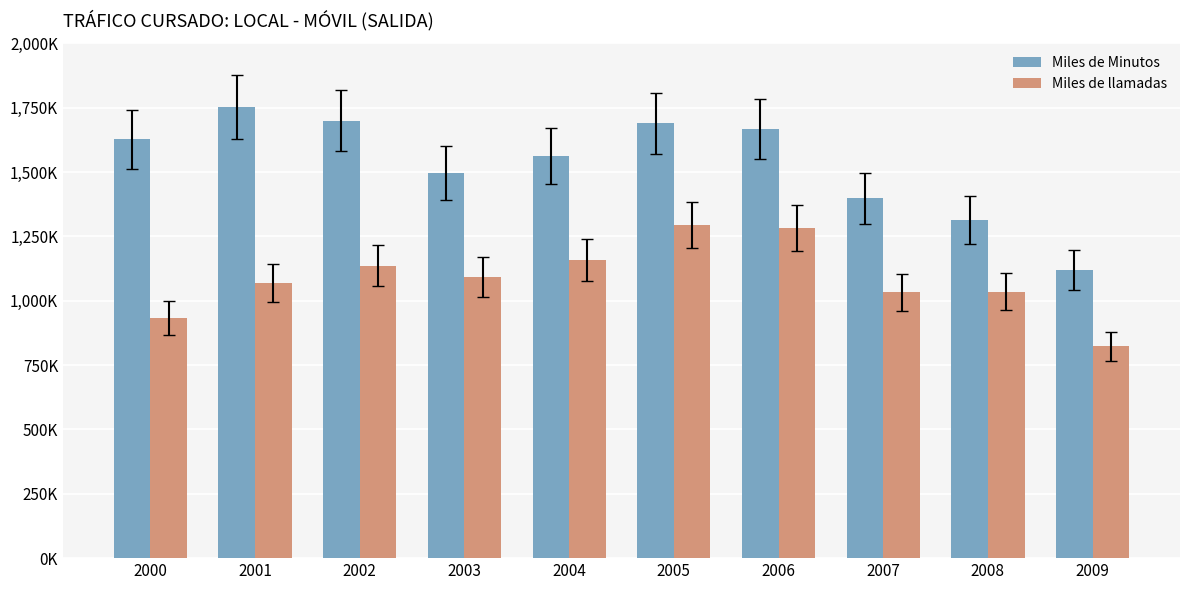

Are the bars grouped side by side (vs. stacked)?

Yes